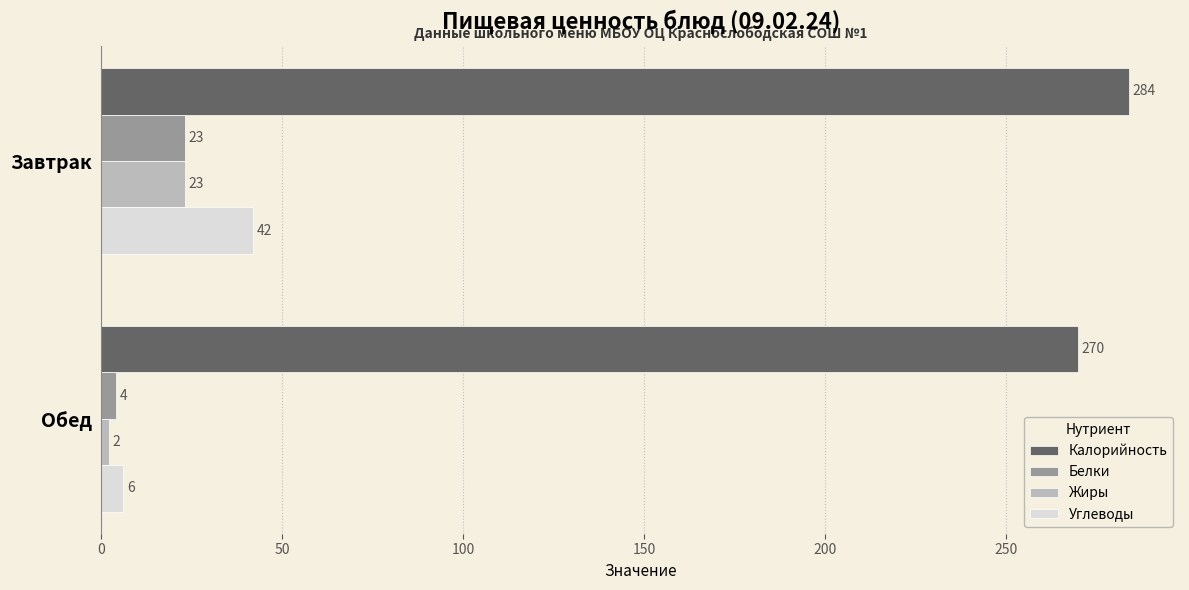

Rank the categories by Углеводы value from highest to lowest.

Завтрак, Обед